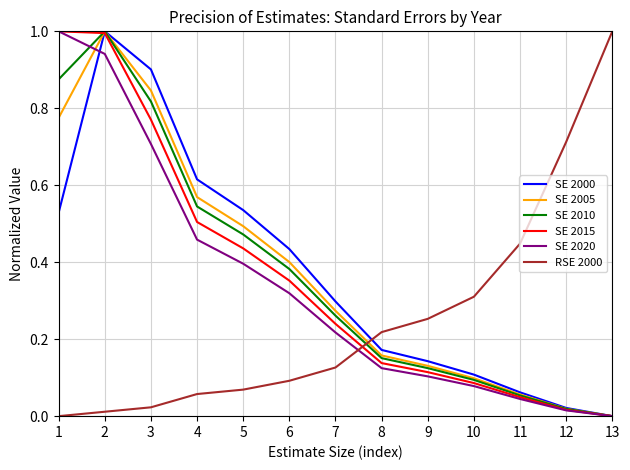

The value of RSE 2000 at 7 is 0.1. True or false?

True